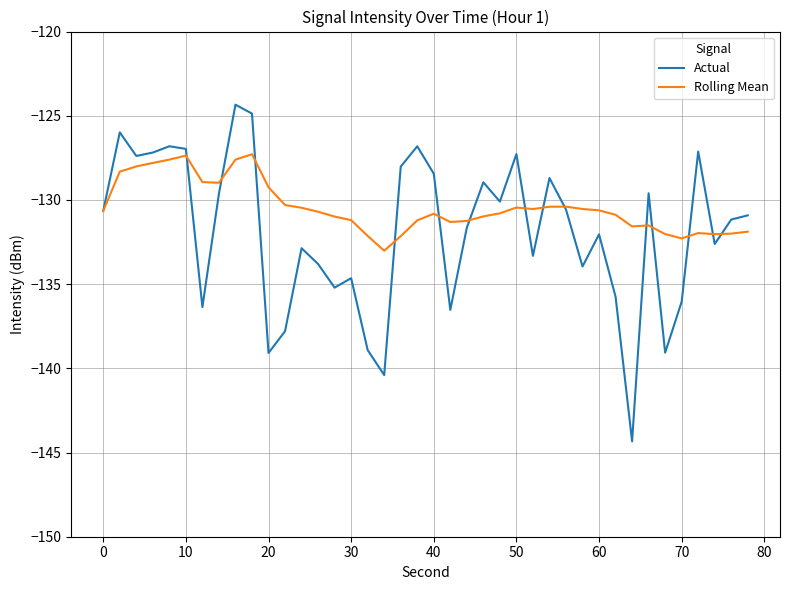

What is the minimum value shown in the chart?

-144.3